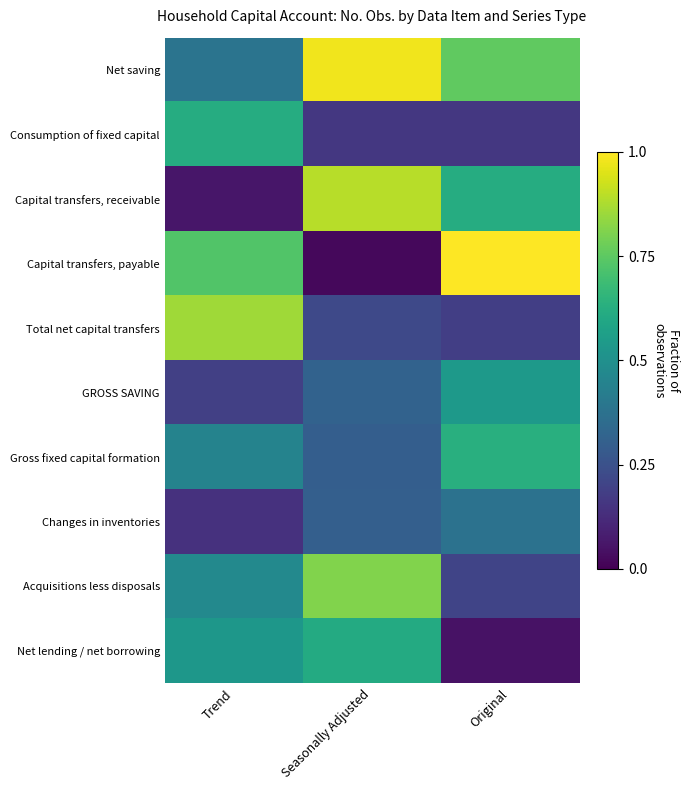

What is the difference between the highest and lowest values at Original?

1.0